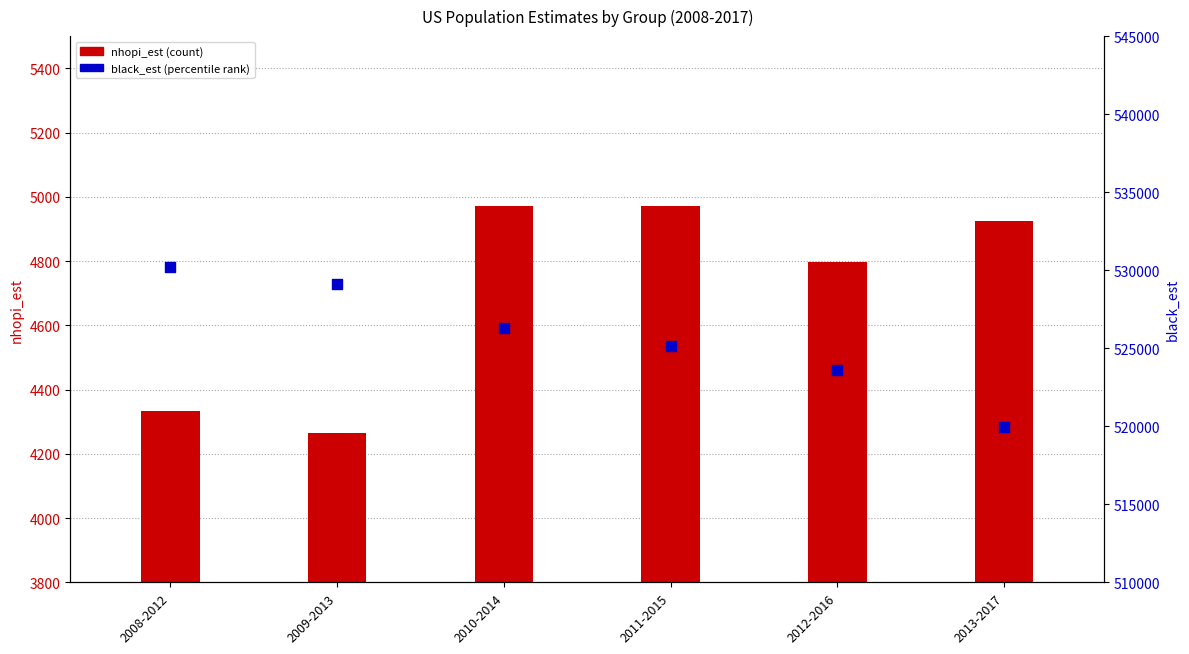

Which series contains the highest Y value?

black_est (percentile rank)